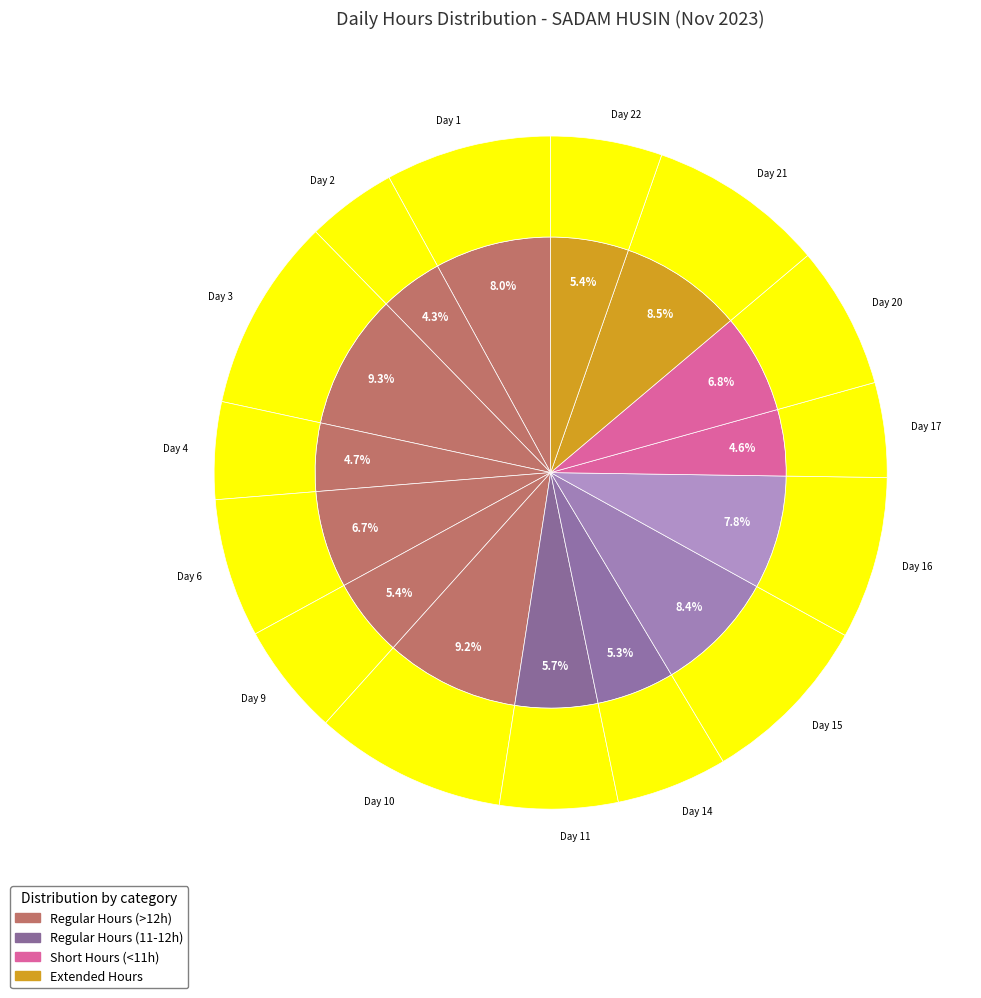

What is the ratio of the value at Day 11 to the value at Day 10?

0.6